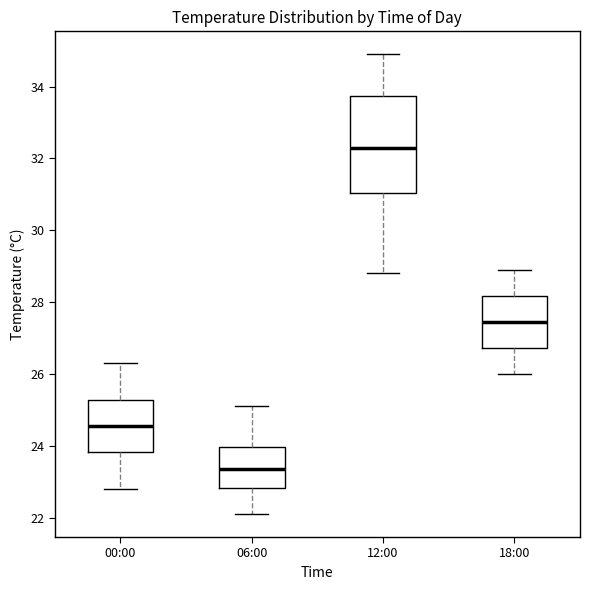

Which box is the tallest, from its lower edge to its upper edge?

12:00